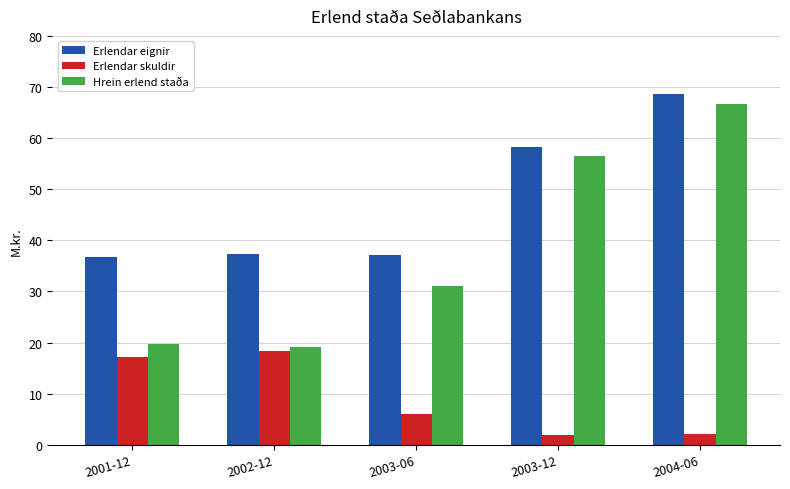

What is the value of the Erlendar skuldir bar at the 2nd from the left?

18301.0